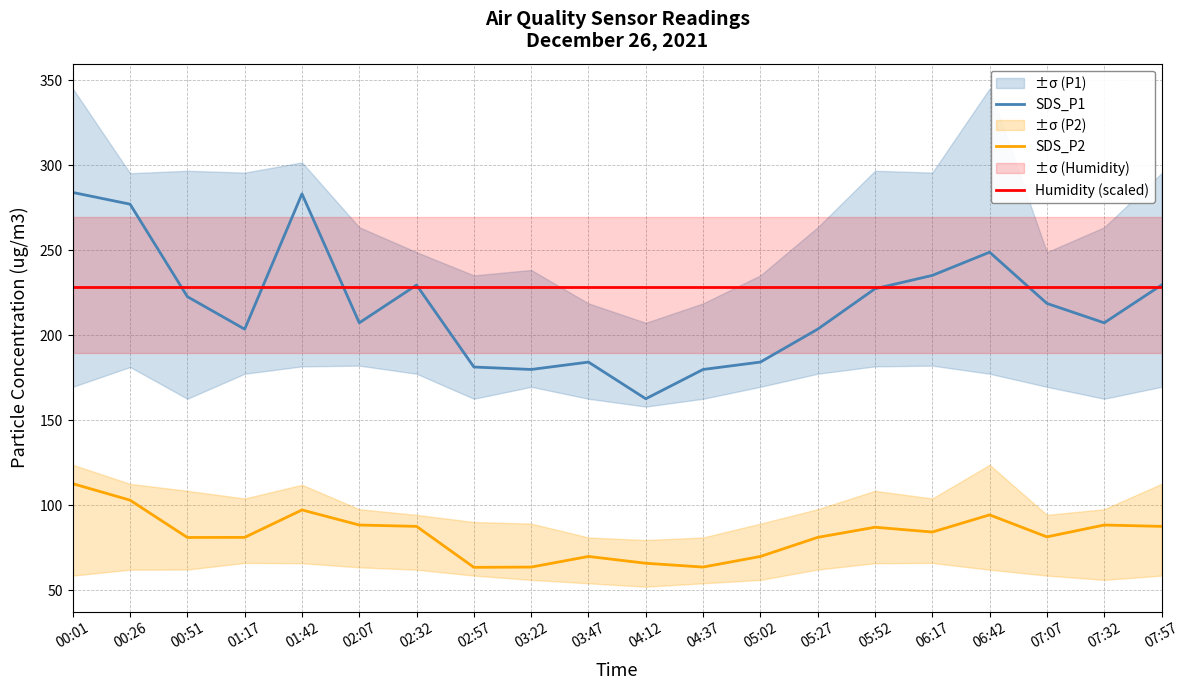

True or false: SDS_P2 and SDS_P1 intersect in this chart.

False